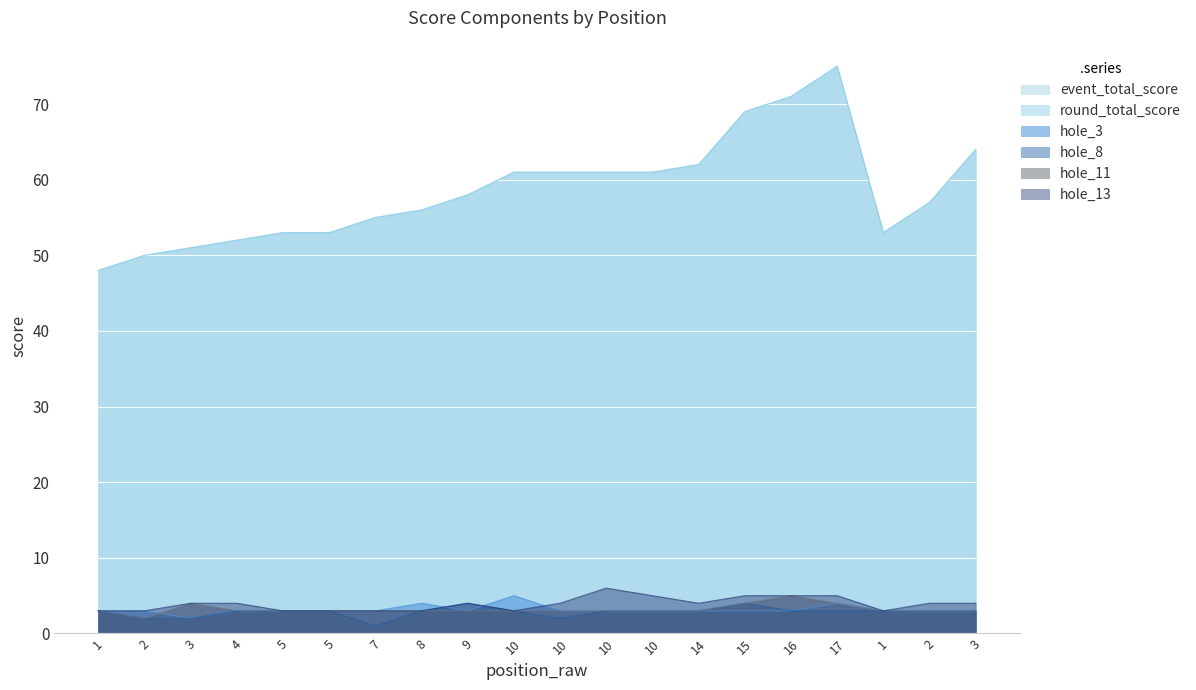

Which series has the largest total across all categories?

event_total_score